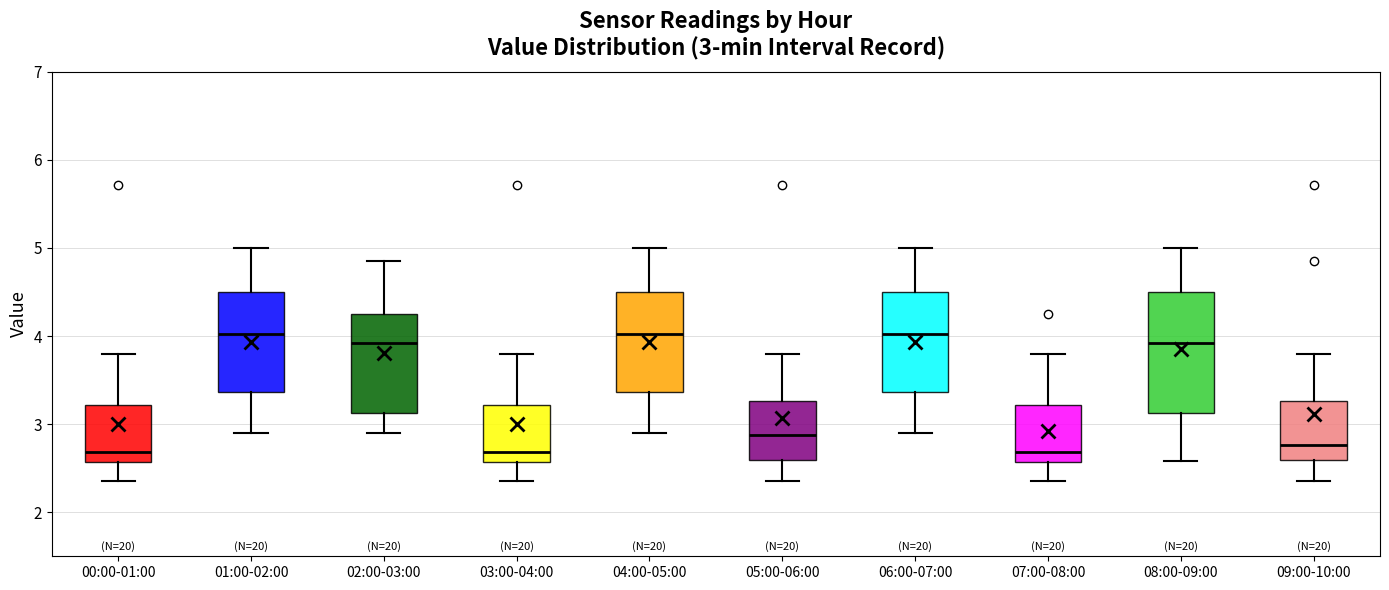

Which box is the tallest, from its lower edge to its upper edge?

08:00-09:00